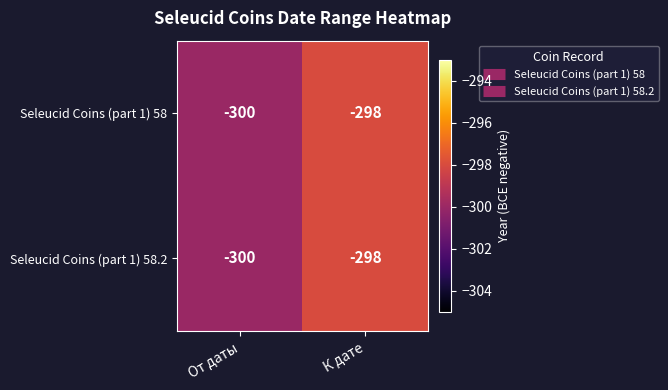

Which category has the lowest value across all series?

От даты